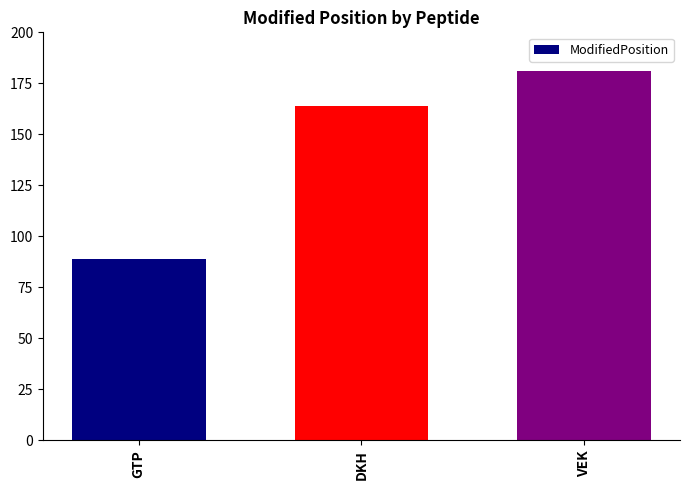

Does the chart contain stacked bars?

No